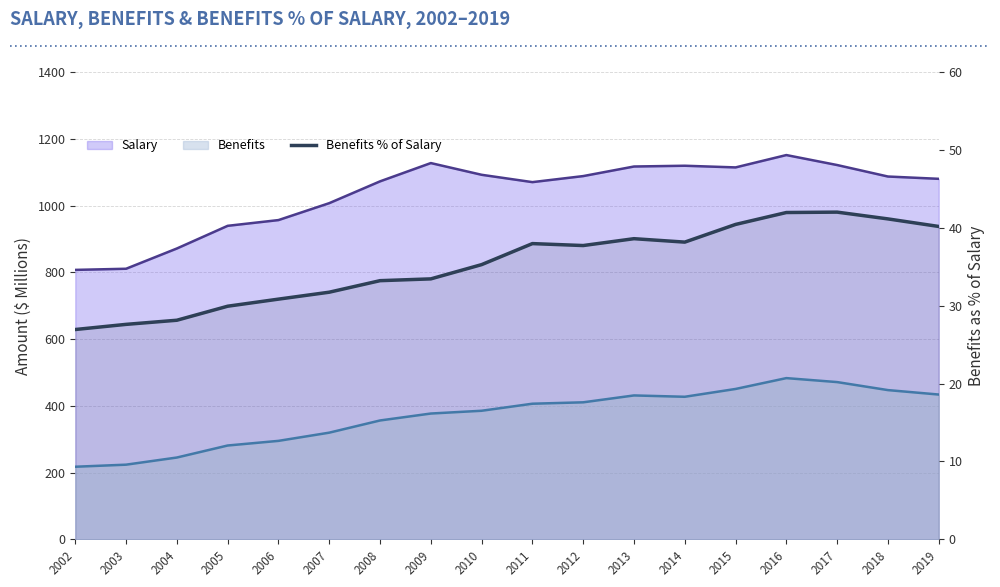

True or false: the data has more than 1 interior local peaks.

True